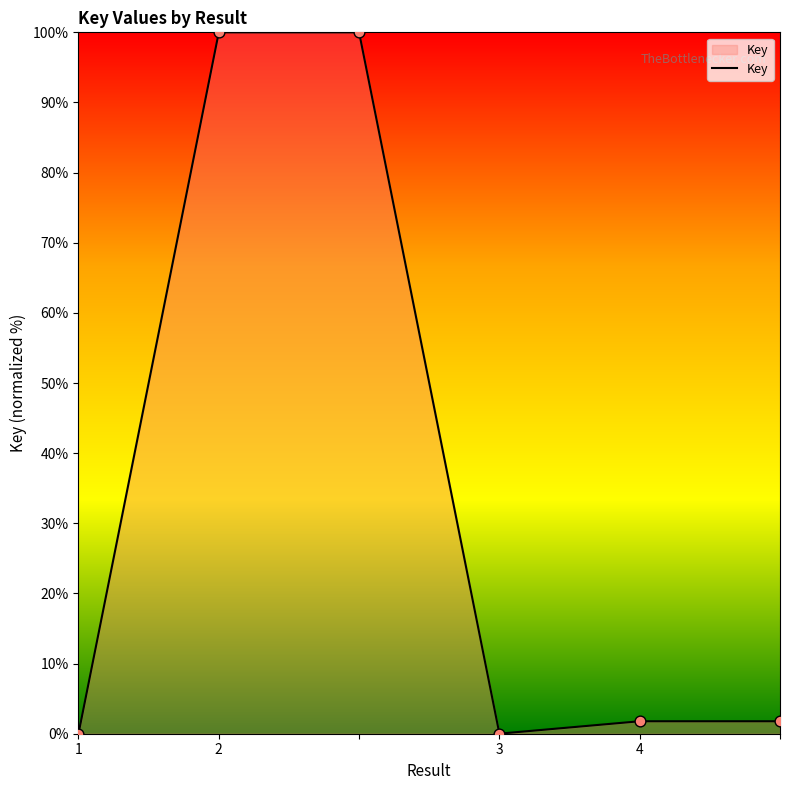

What is the difference between the second highest and minimum values?

100.0